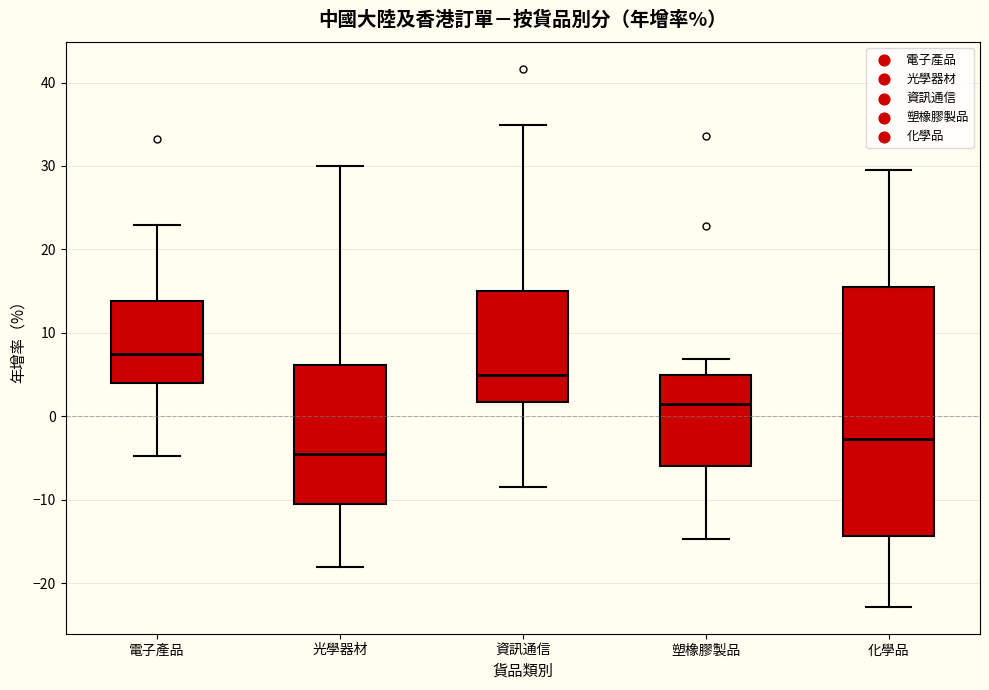

Comparing the boxes themselves (not the whiskers), which one is the tallest?

化學品